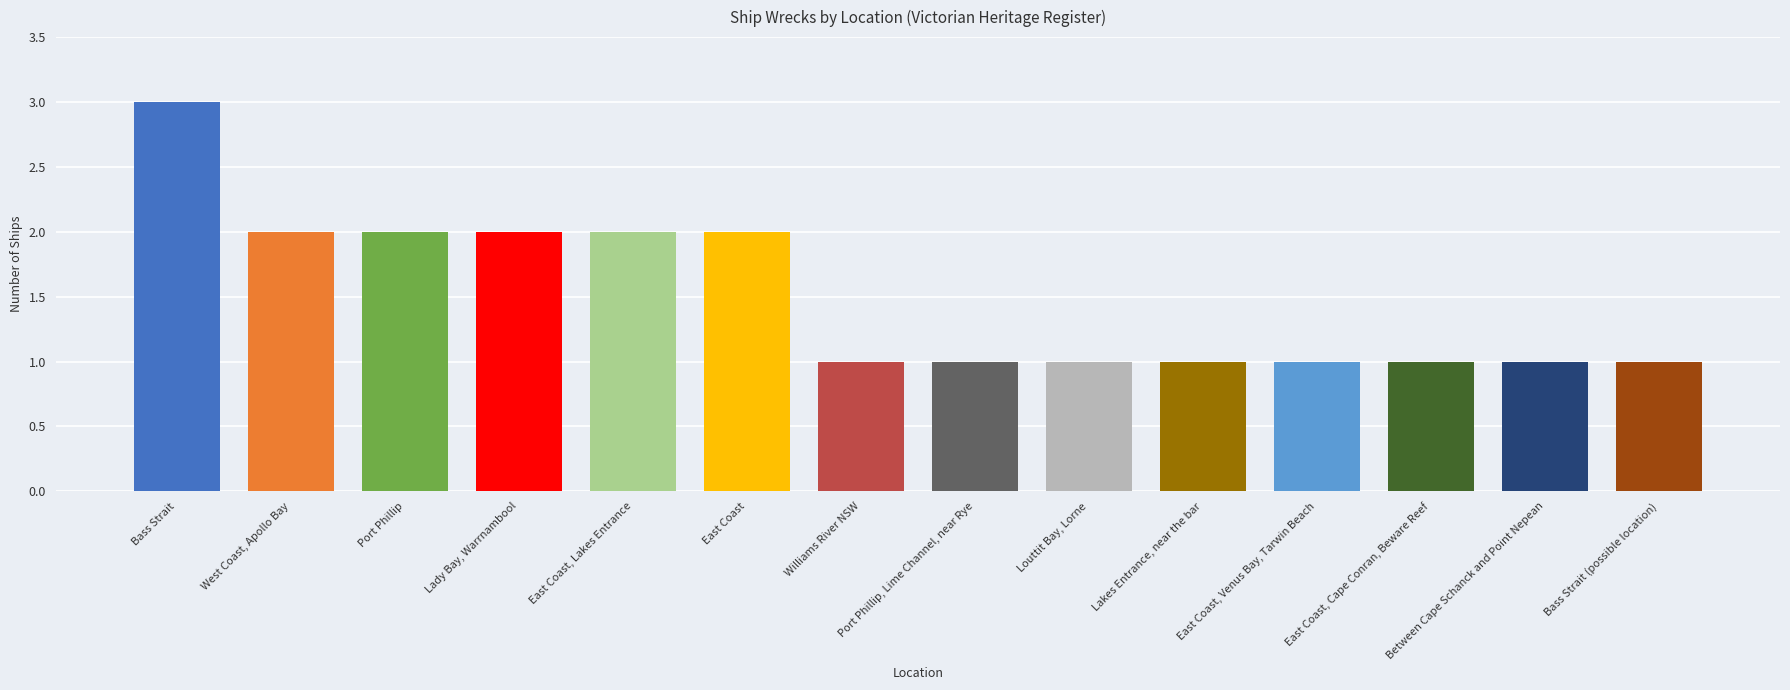

What is the greatest value displayed?

3